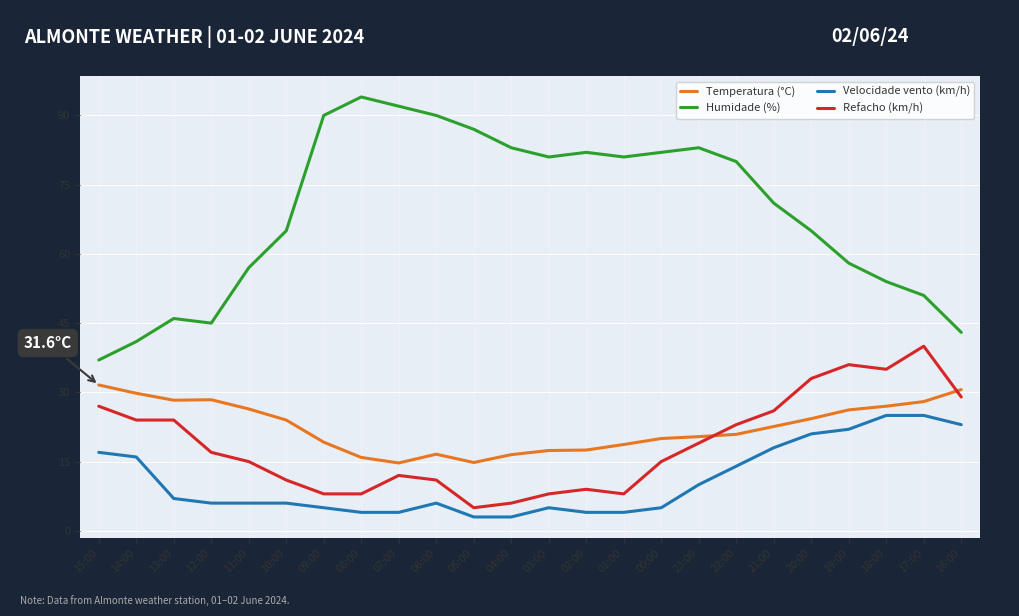

At which label does Refacho (km/h) reach its peak?

17:00